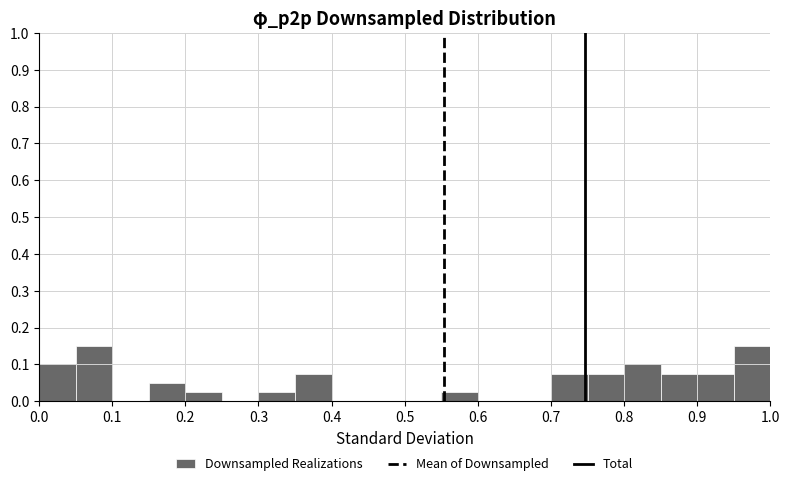

Reading left to right, transcribe this chart: for each bar, give the range it covers on the x-axis and its height. The values are not printed on the chart, so give them approximately, as read against the axis.

0.00 to 0.05: 0.10
0.05 to 0.10: 0.15
0.10 to 0.15: 0
0.15 to 0.20: 0.05
0.20 to 0.25: 0.03
0.25 to 0.30: 0
0.30 to 0.35: 0.03
0.35 to 0.40: 0.08
0.40 to 0.45: 0
0.45 to 0.50: 0
0.50 to 0.55: 0
0.55 to 0.60: 0.03
0.60 to 0.65: 0
0.65 to 0.70: 0
0.70 to 0.75: 0.08
0.75 to 0.80: 0.08
0.80 to 0.85: 0.10
0.85 to 0.90: 0.08
0.90 to 0.95: 0.08
0.95 to 1.00: 0.15